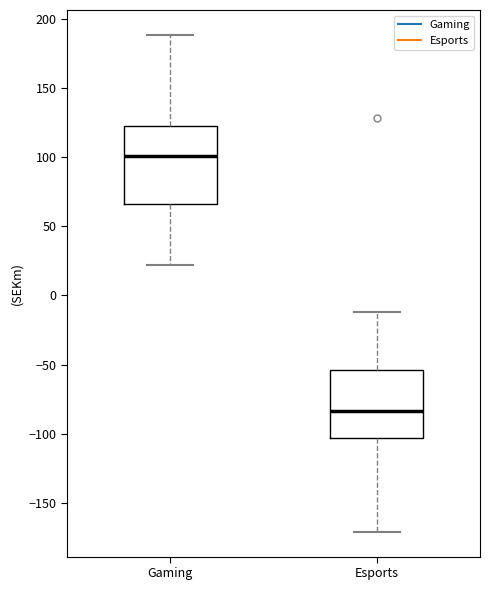

Where does the upper whisker of the box for Gaming end on the y-axis? The values are not printed on the chart, so give them approximately, as read against the axis.

190